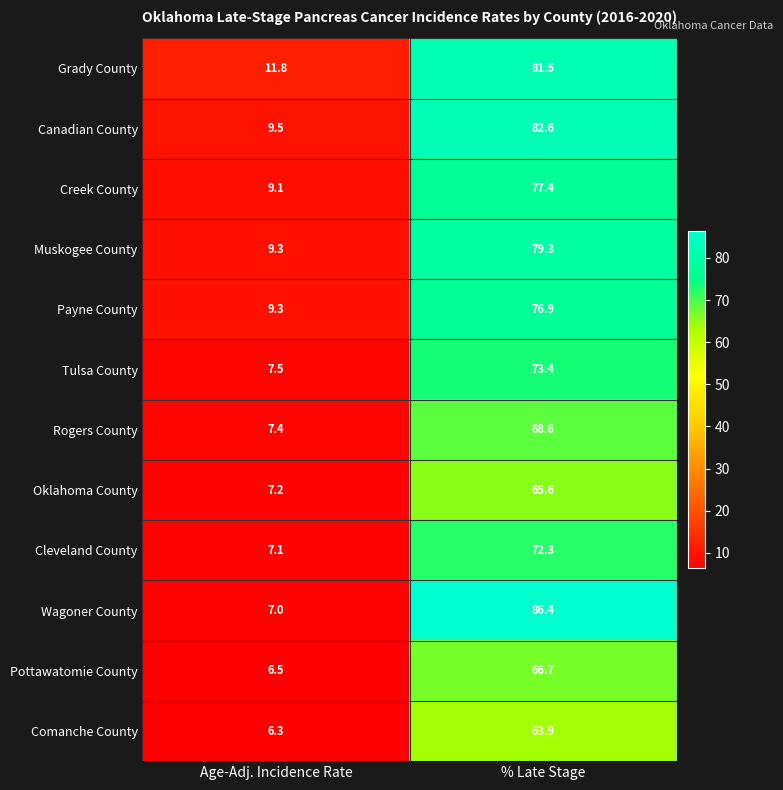

At % Late Stage, list the series in order from largest to smallest.

Wagoner County, Canadian County, Grady County, Muskogee County, Creek County, Payne County, Tulsa County, Cleveland County, Rogers County, Pottawatomie County, Oklahoma County, Comanche County